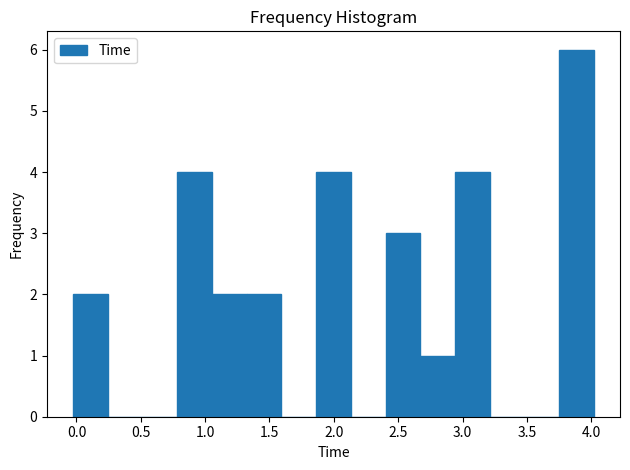

Reading left to right, list every bar in this chart as the range it spans on the x-axis followed by its height. Neither the bar edges nor the heights are printed on the chart, so give them approximately, as read against the axes.

-0.05 to 0.25: 2
0.25 to 0.50: 0
0.50 to 0.80: 0
0.80 to 1.05: 4
1.05 to 1.30: 2
1.30 to 1.60: 2
1.60 to 1.85: 0
1.85 to 2.15: 4
2.15 to 2.40: 0
2.40 to 2.65: 3
2.65 to 2.95: 1
2.95 to 3.20: 4
3.20 to 3.50: 0
3.50 to 3.75: 0
3.75 to 4.00: 6